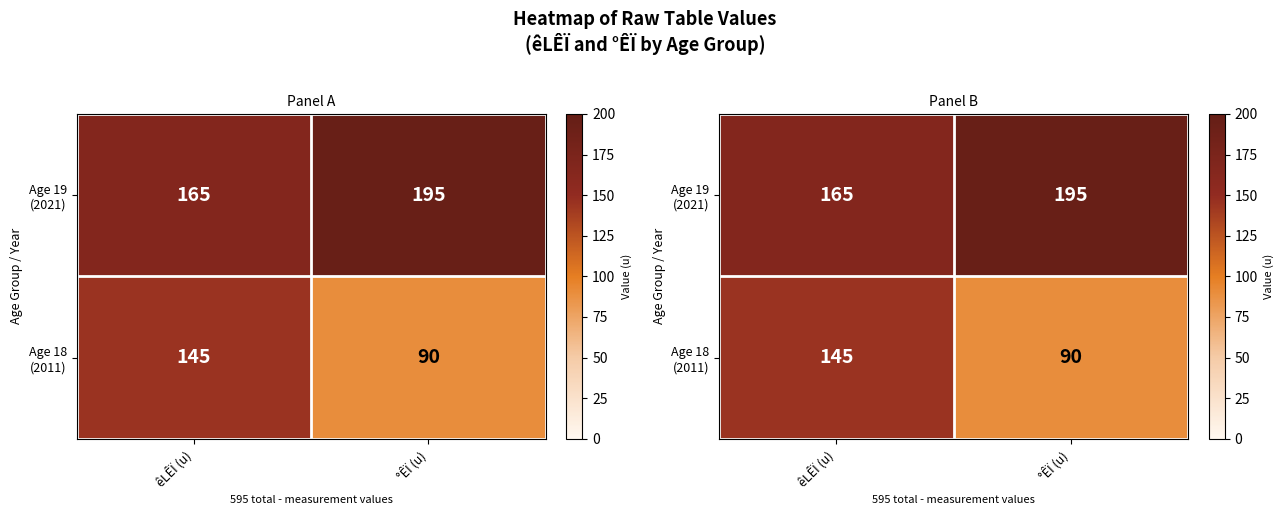

What is the difference between the maximum and minimum values in the Age 18 (2011) series?

55